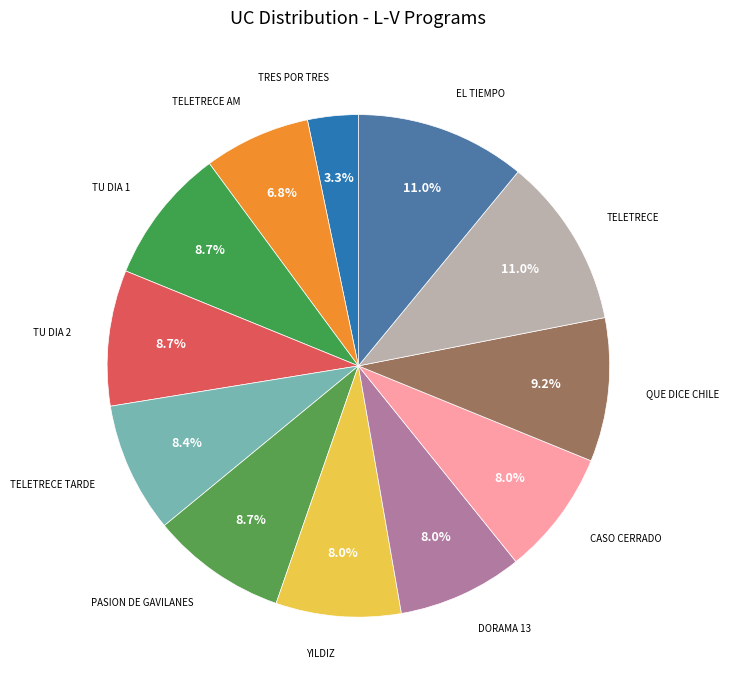

To the nearest percent, what is the difference between the largest and smallest slice percentages?

8%